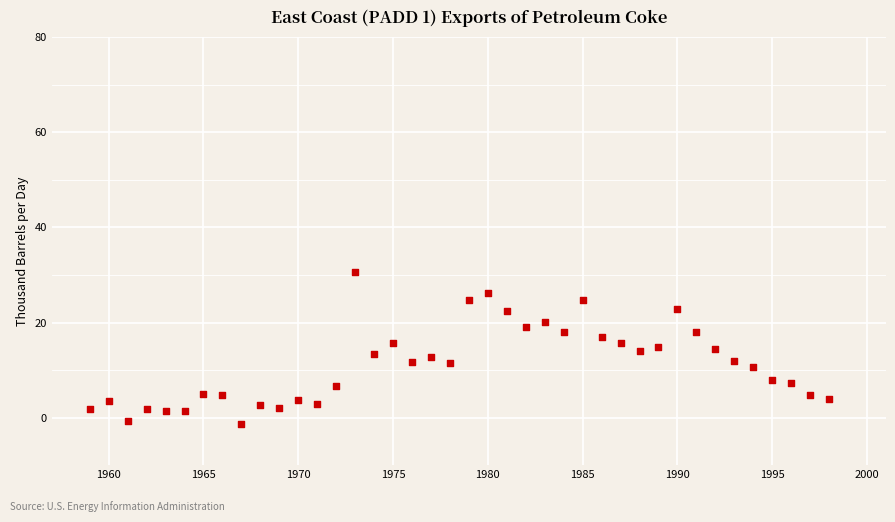

What is the range of X values (max minus min)?

39.0